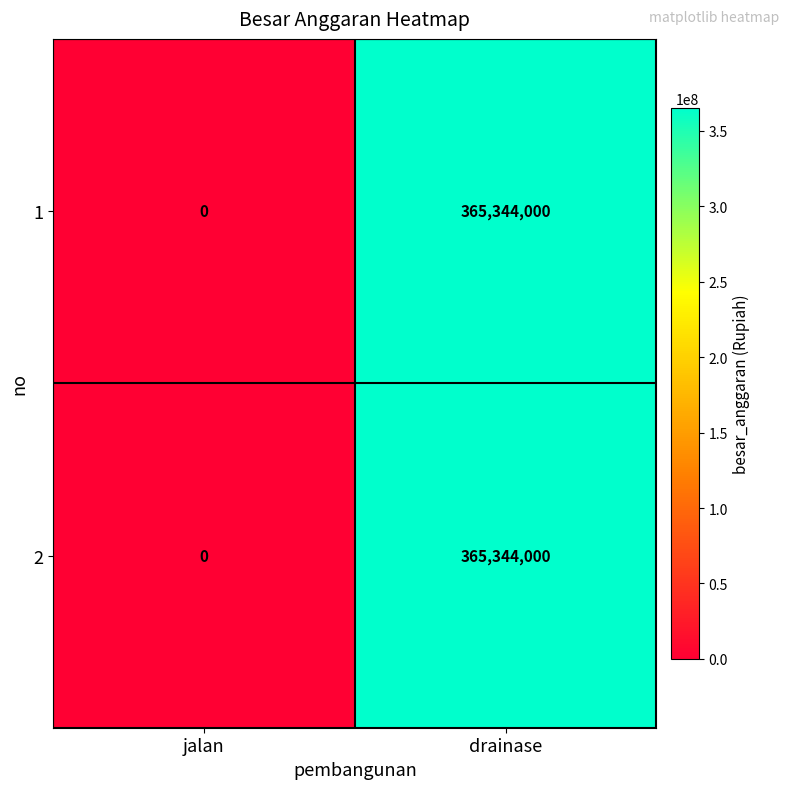

How many positive values does the 2 series have?

1